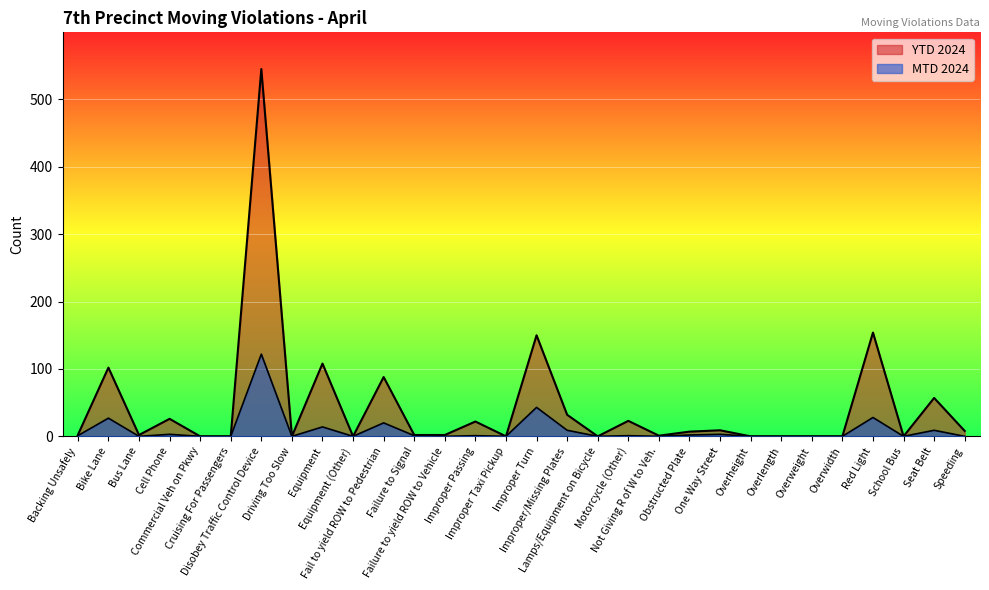

Which label corresponds to the smallest value in the chart?

Bus Lane